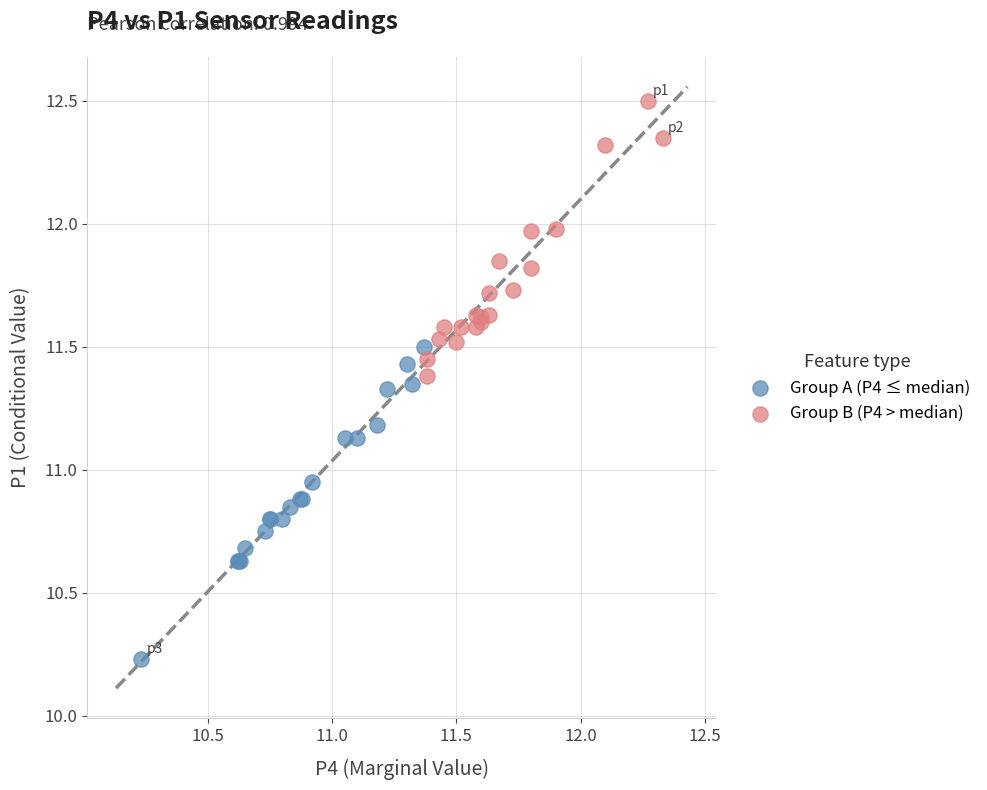

Which series contains the lowest Y value?

Group A (P4 ≤ median)